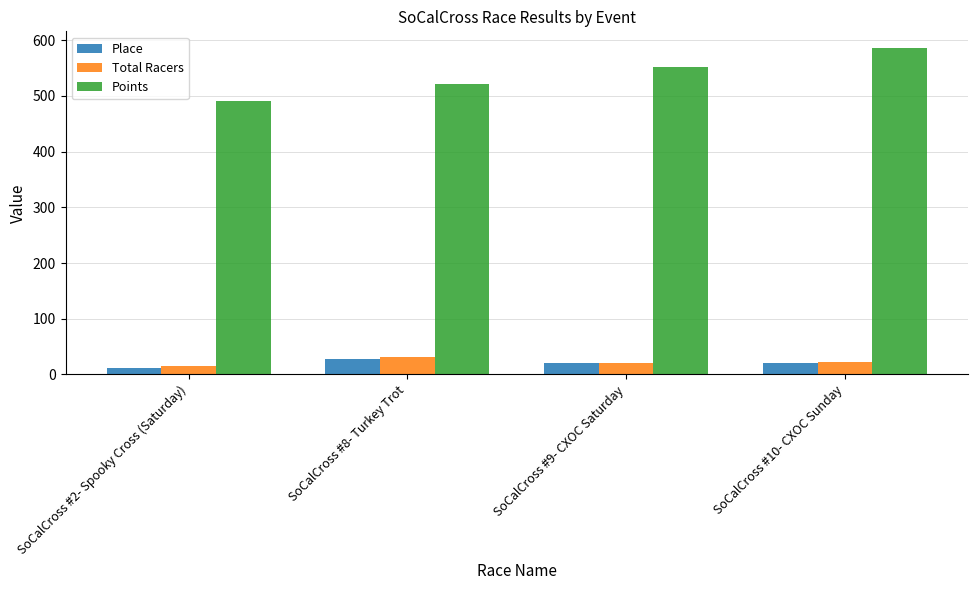

What is the value of the Place bar at the 2nd from the left?

27.0